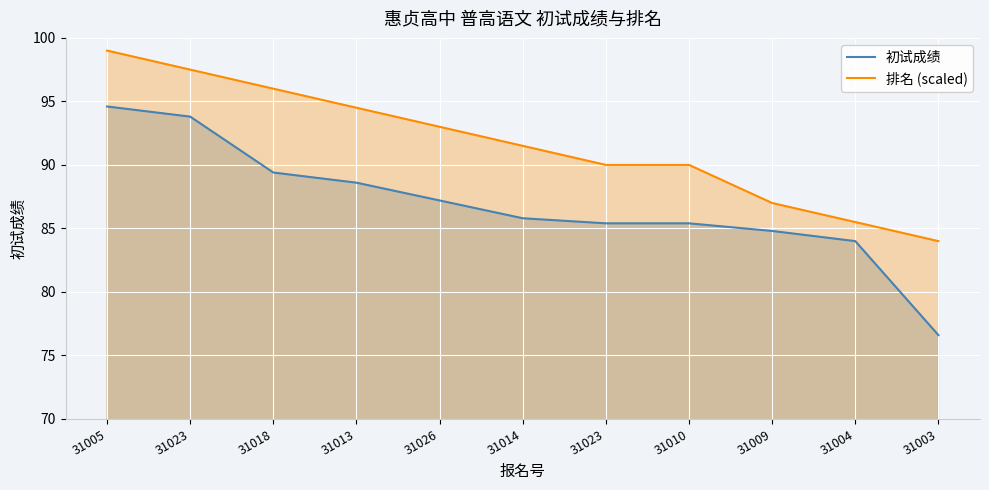

At which category is the sum across all series the highest?

31005